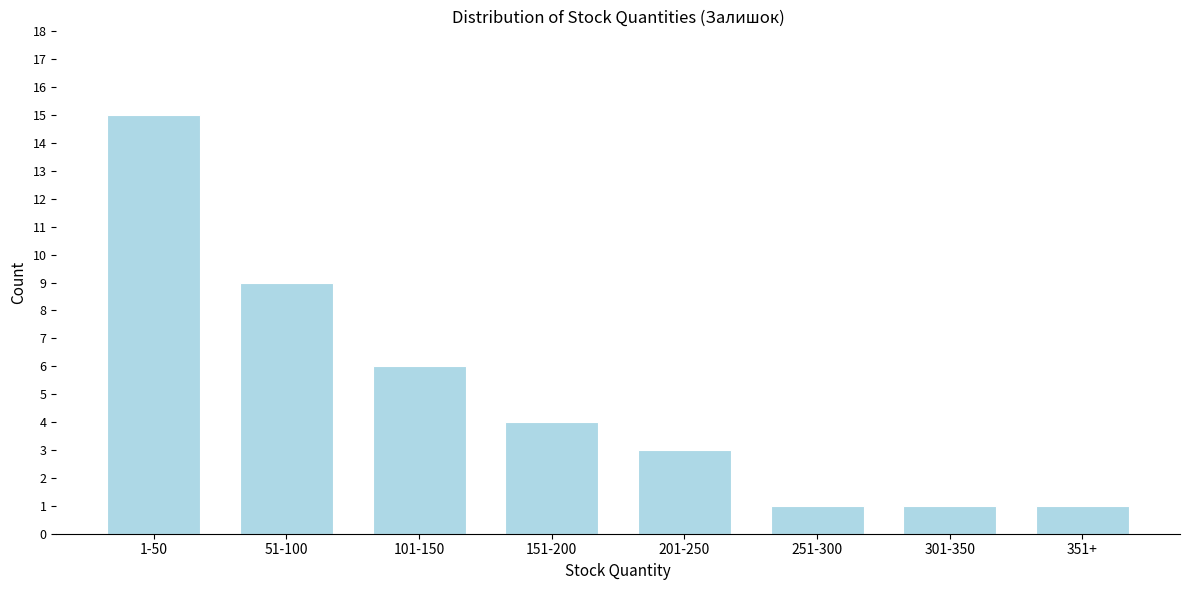

Reading right to left, transcribe all the data shown in this chart.

351+=1	301-350=1	251-300=1	201-250=3	151-200=4	101-150=6	51-100=9	1-50=15